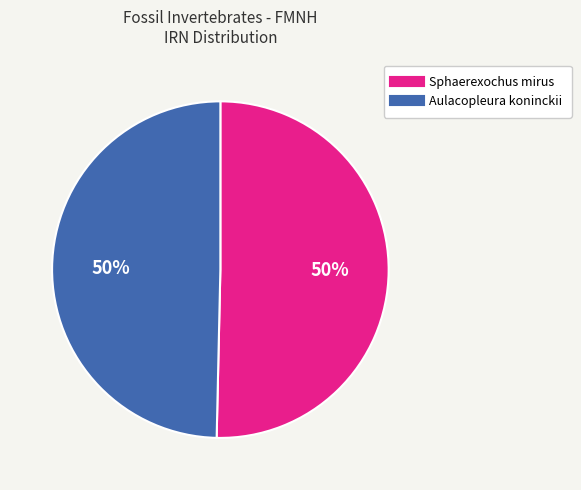

How many slices are in this pie chart?

2